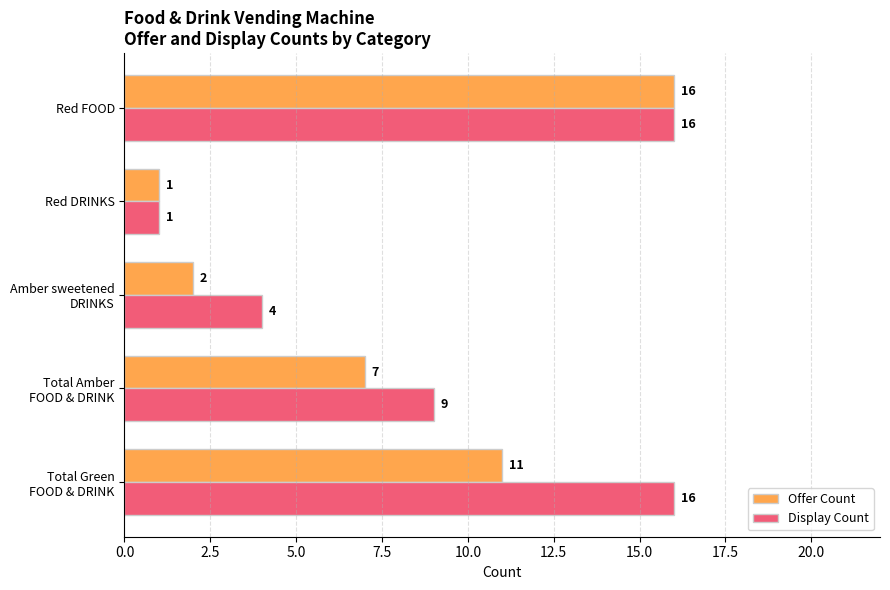

Rank the series by their average value, from highest to lowest.

Display Count, Offer Count